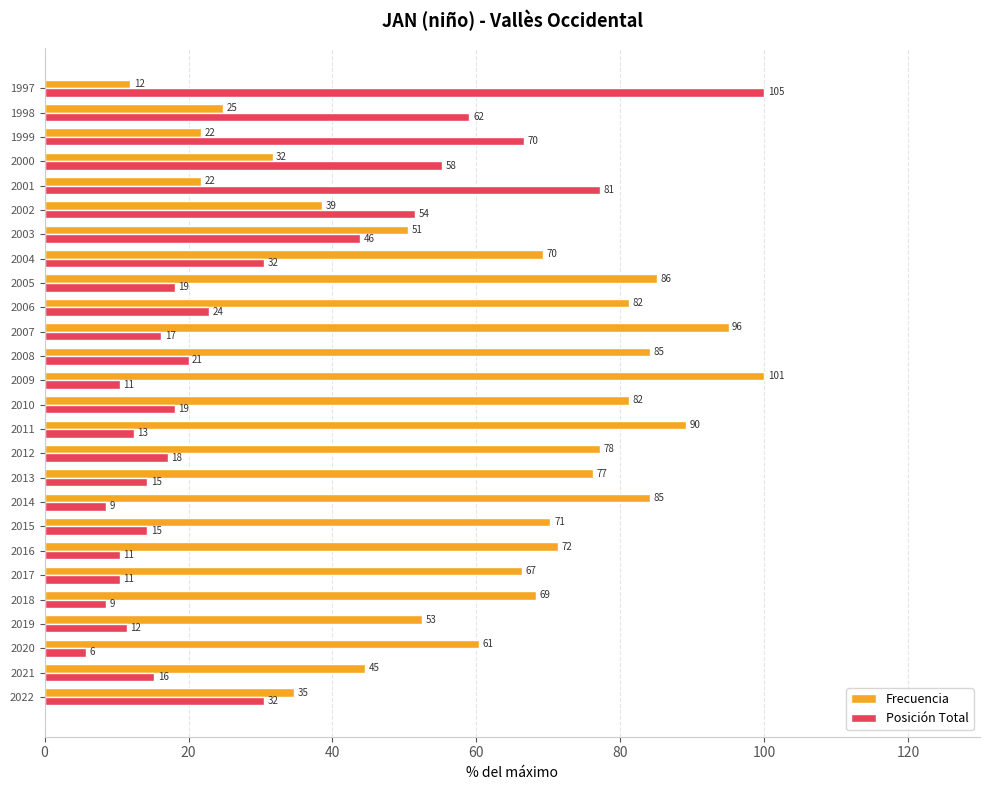

What is the average value of the Posición Total series?

28.8